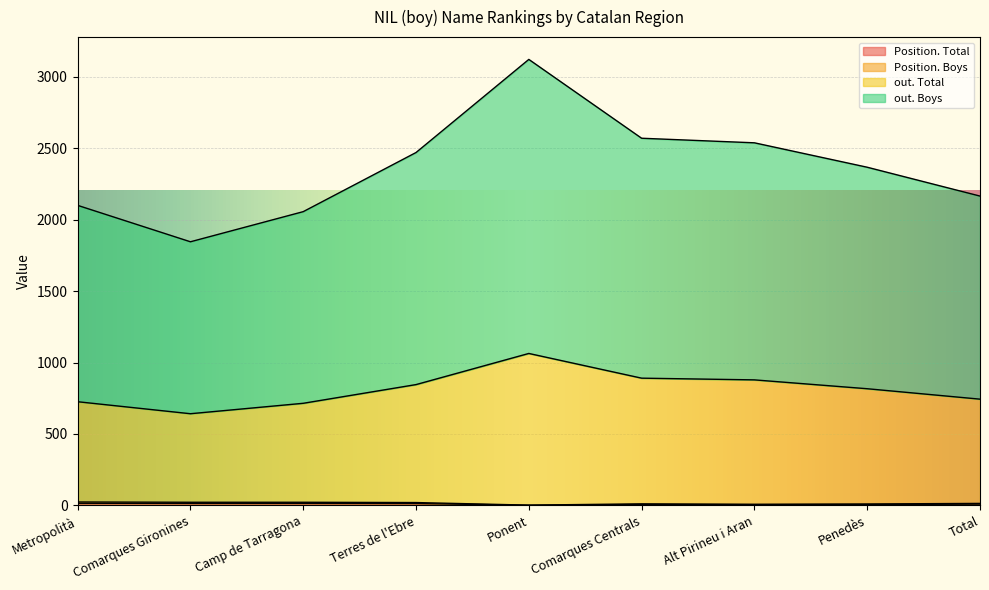

Read the out. Boys value at Metropolità.

2101